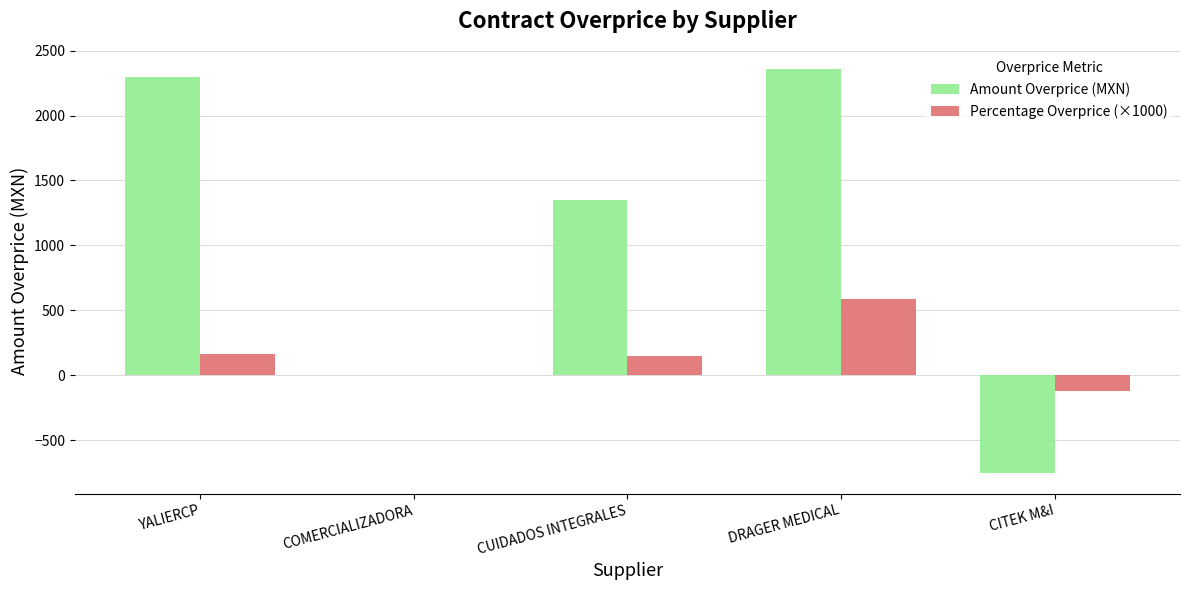

What is the greatest value displayed?

2358.2